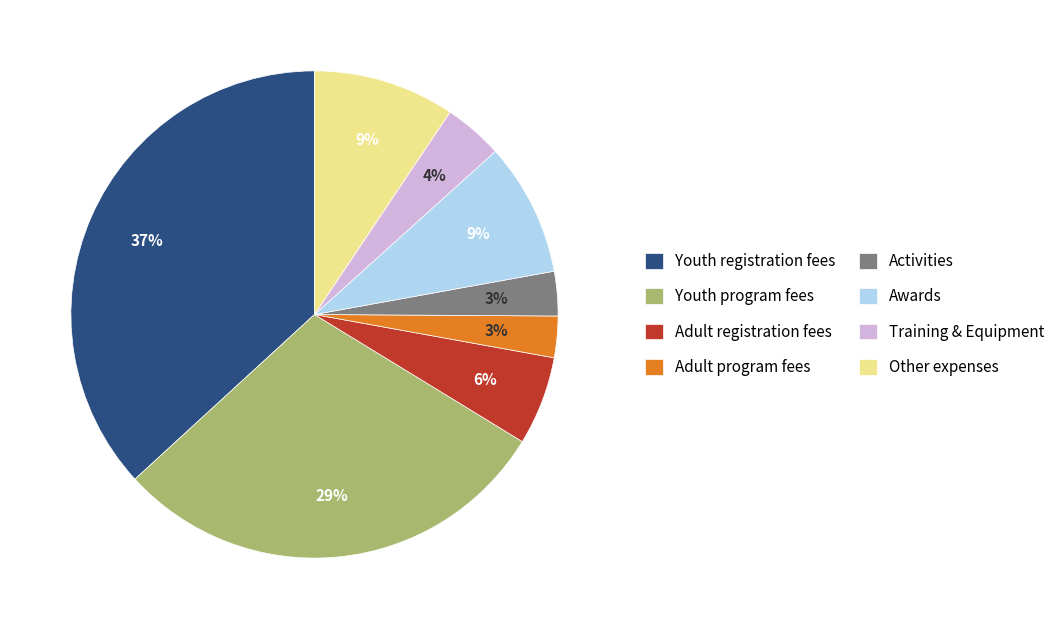

Which category has the biggest portion of the pie?

Youth registration fees